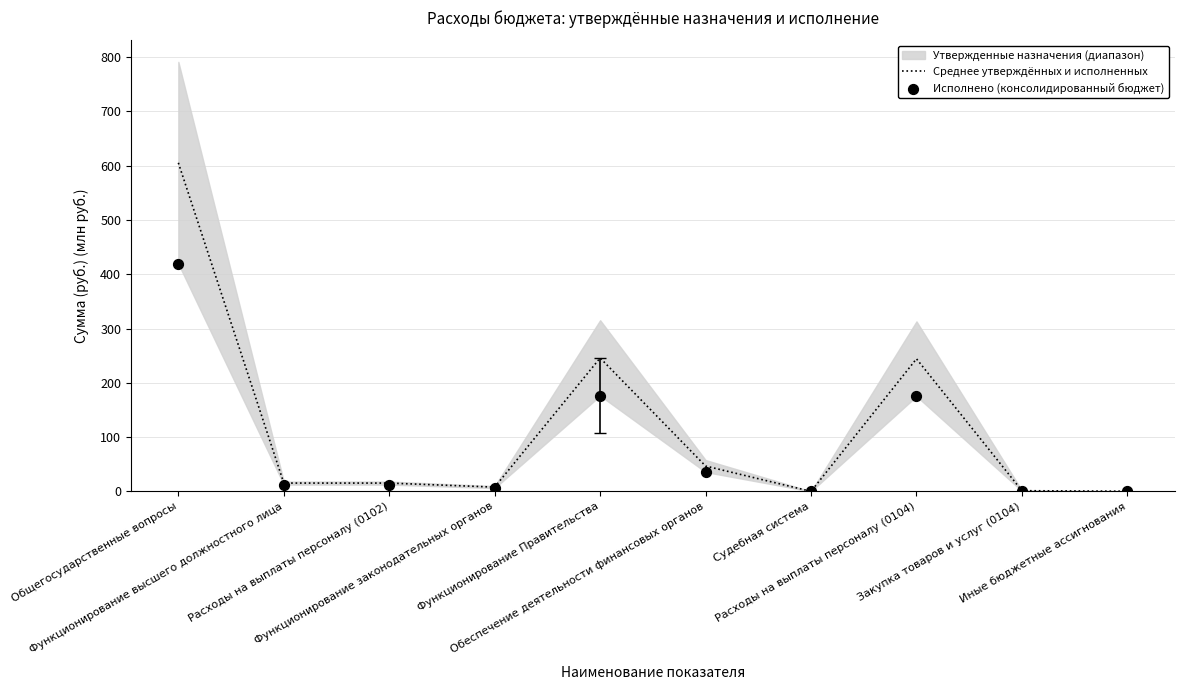

Which series has the largest total across all categories?

Среднее утверждённых и исполненных